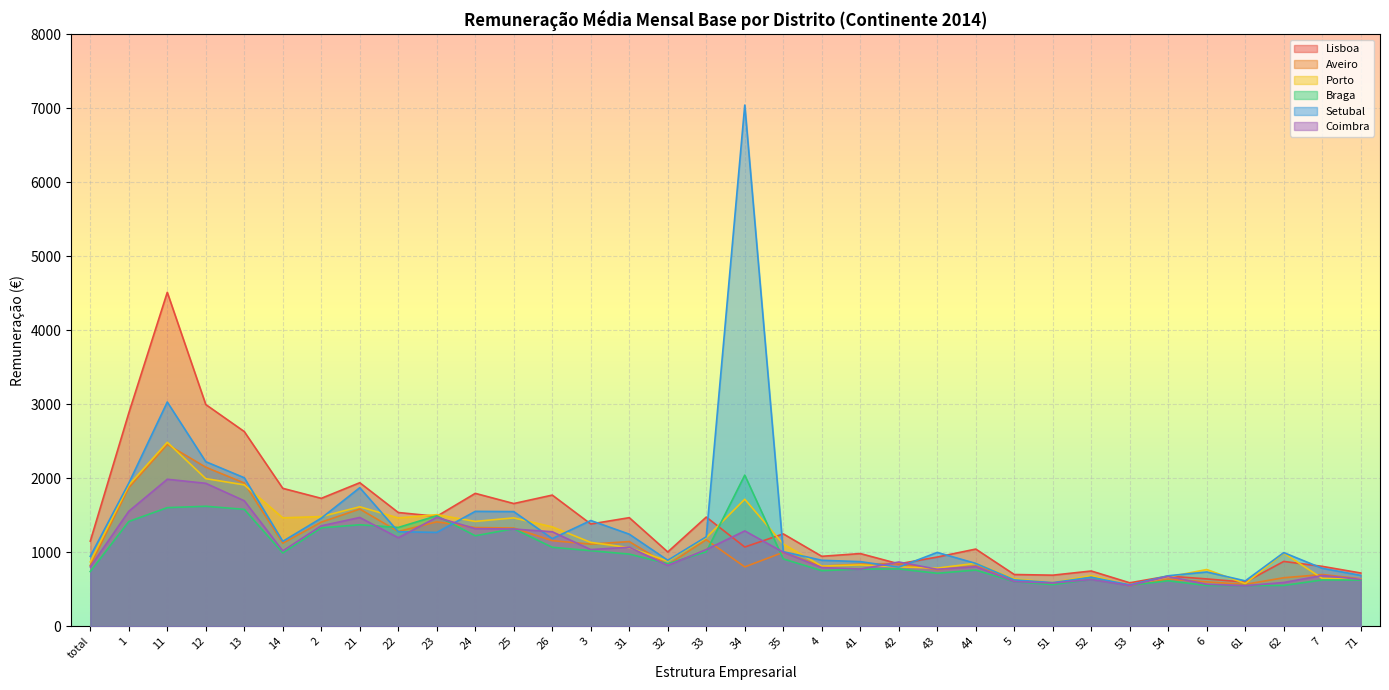

Reading right to left, extract all data points from this chart.

Lisboa: 719.7	809.6	876.2	596.5	639.6	678.5	587.4	746.7	690.3	699.4	1043.2	935.5	843.6	982.4	945.5	1248.7	1071.0	1475.7	1004.2	1467.7	1382.2	1772.8	1658.7	1796.2	1485.9	1537.4	1940.2	1729.1	1864.3	2631.7	2996.9	4513.9	2882.3	1150.5
Aveiro: 641.3	699.1	655.5	566.4	599.7	636.1	549.0	669.4	580.6	621.8	816.8	763.1	848.8	839.9	812.5	999.0	802.2	1169.8	831.6	1144.7	1110.0	1157.0	1327.6	1333.9	1411.3	1280.5	1584.2	1407.1	1122.7	1936.2	2149.7	2457.2	1874.2	822.6
Porto: 637.9	646.6	988.9	576.9	766.7	665.7	553.7	685.0	589.8	640.6	851.1	785.6	803.0	829.4	812.9	1110.5	1716.6	1197.5	880.8	1063.3	1133.3	1342.9	1464.7	1417.1	1508.0	1464.0	1614.8	1482.2	1465.8	1911.4	1995.2	2486.7	1907.0	870.1
Braga: 624.3	625.9	551.3	550.2	550.4	614.7	553.6	633.3	562.6	601.8	759.4	715.9	775.0	773.2	751.2	910.2	2042.9	1006.7	845.1	975.3	1021.1	1067.4	1318.3	1223.1	1493.1	1335.6	1371.7	1329.9	991.2	1580.1	1621.7	1603.0	1416.2	739.2
Setubal: 687.3	783.2	995.3	613.4	733.5	682.6	559.6	661.9	590.1	626.5	849.4	997.9	799.0	873.1	891.9	1007.9	7045.3	1209.6	891.5	1244.5	1429.4	1184.7	1549.8	1553.0	1268.5	1277.9	1872.9	1461.0	1147.9	2007.4	2224.4	3031.0	1933.8	945.4
Coimbra: 633.9	686.0	591.4	548.0	567.1	672.1	550.2	631.1	584.4	603.7	805.6	769.9	868.5	772.5	793.6	1000.7	1288.7	1036.7	822.2	1068.9	1036.3	1277.3	1314.0	1319.0	1472.4	1196.2	1470.2	1357.7	1018.6	1696.2	1932.1	1986.9	1553.9	802.9